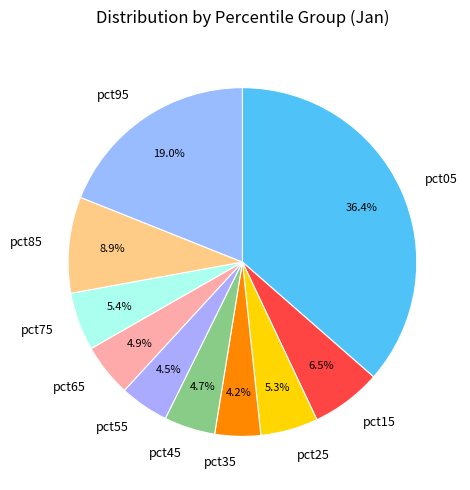

Is it true that pct95 is 19% of the pie?

True